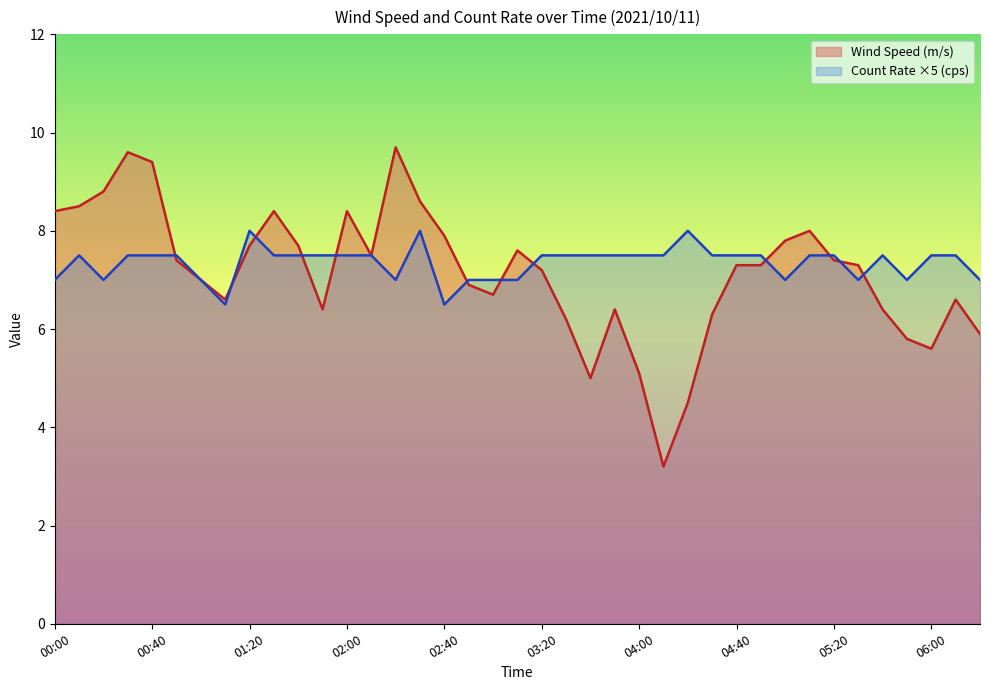

How many values in the Count Rate (cps) series exceed 7?

26